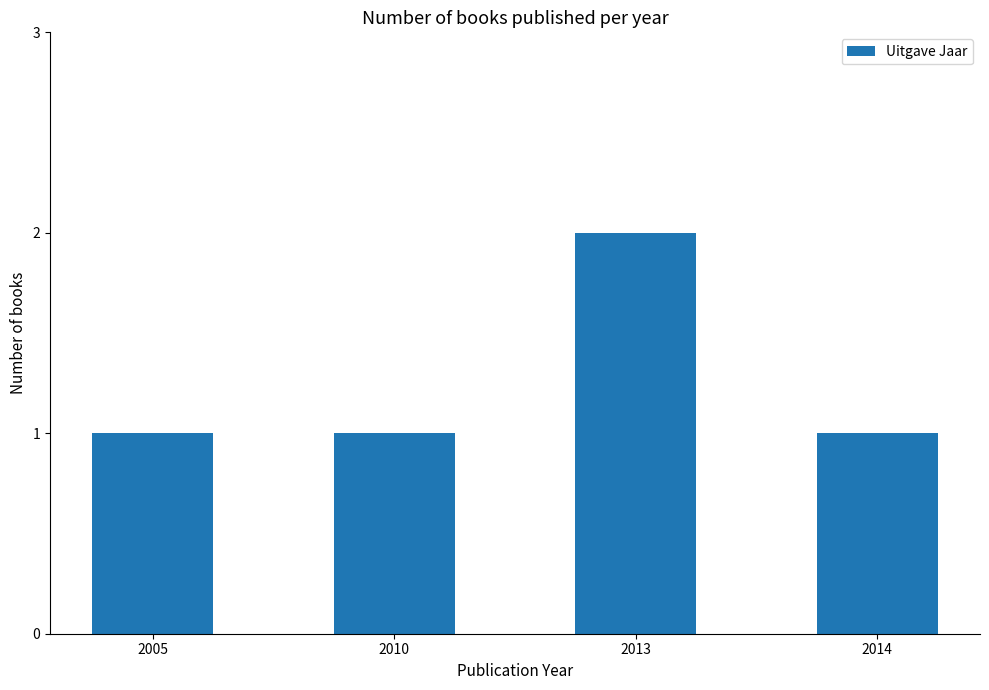

What is the minimum value shown in the chart?

1